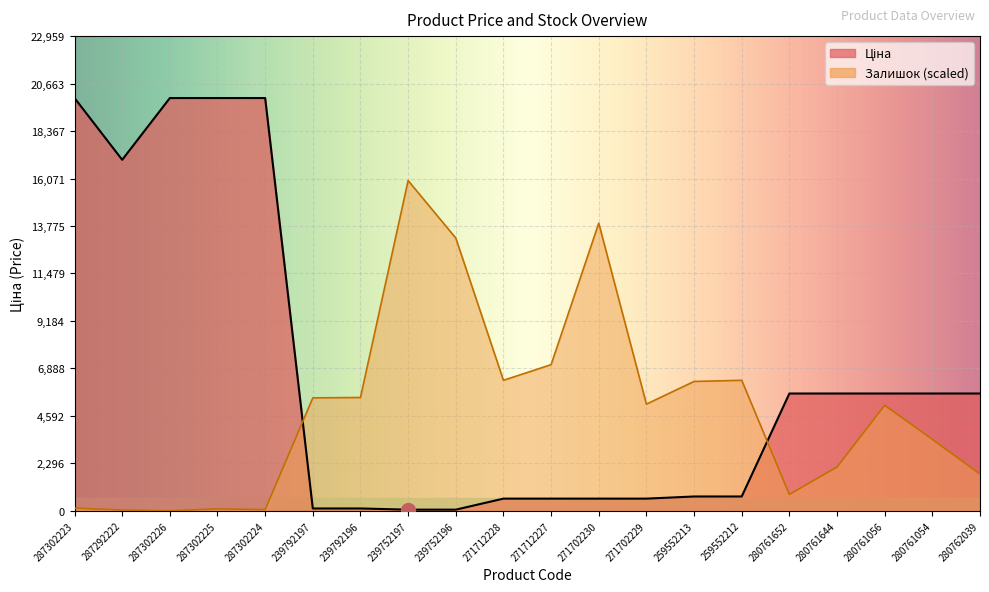

At which label does Ціна first exceed 5673?

287302223